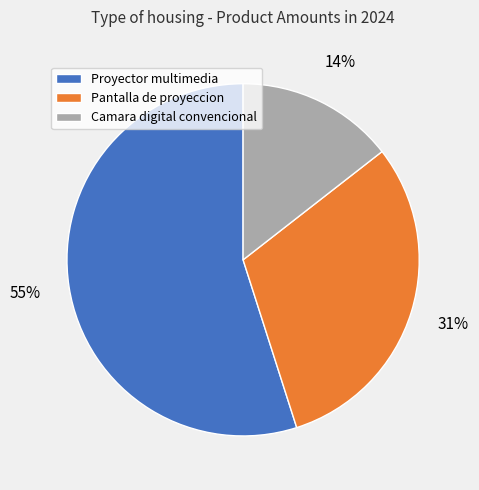

Rank the categories by value from highest to lowest.

Proyector multimedia, Pantalla de proyeccion, Camara digital convencional